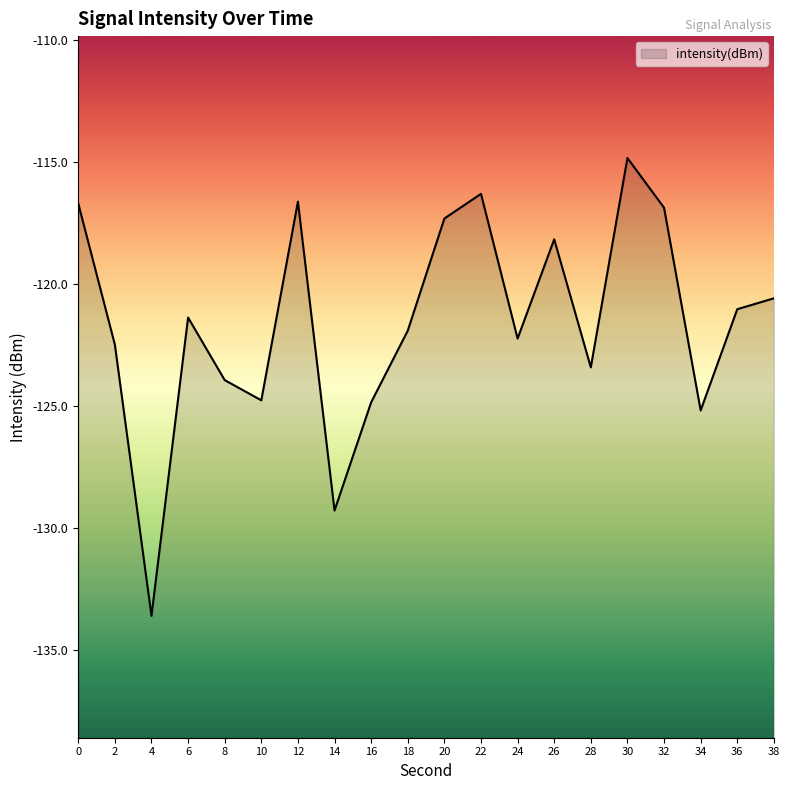

Reading right to left, what are all the values shown in this chart?

38=-120.6	36=-121.0	34=-125.2	32=-116.9	30=-114.8	28=-123.4	26=-118.2	24=-122.2	22=-116.3	20=-117.3	18=-121.9	16=-124.9	14=-129.3	12=-116.6	10=-124.8	8=-123.9	6=-121.4	4=-133.6	2=-122.5	0=-116.7